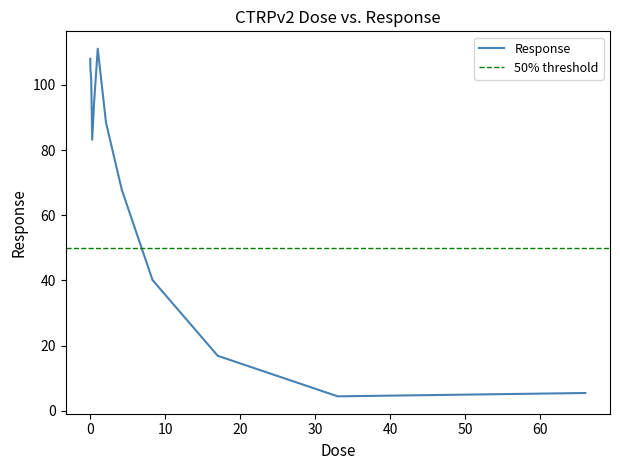

Reading left to right, extract all data points from this chart.

108.0	105.0	101.6	83.2	94.8	111.1	88.4	67.9	40.1	16.9	4.4	5.5